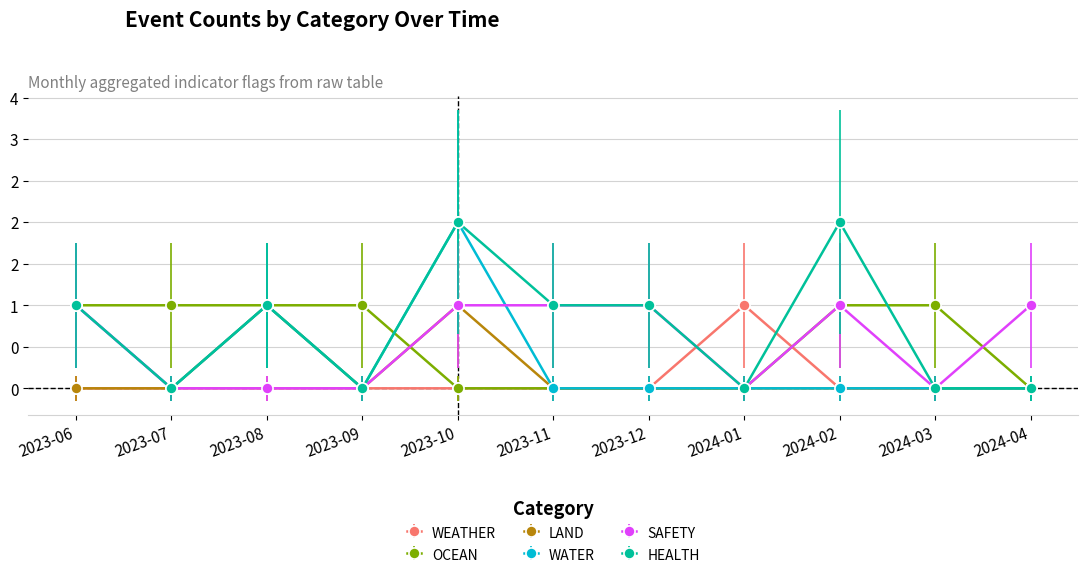

What are all the series names shown in the legend?

WEATHER, OCEAN, LAND, WATER, SAFETY, HEALTH